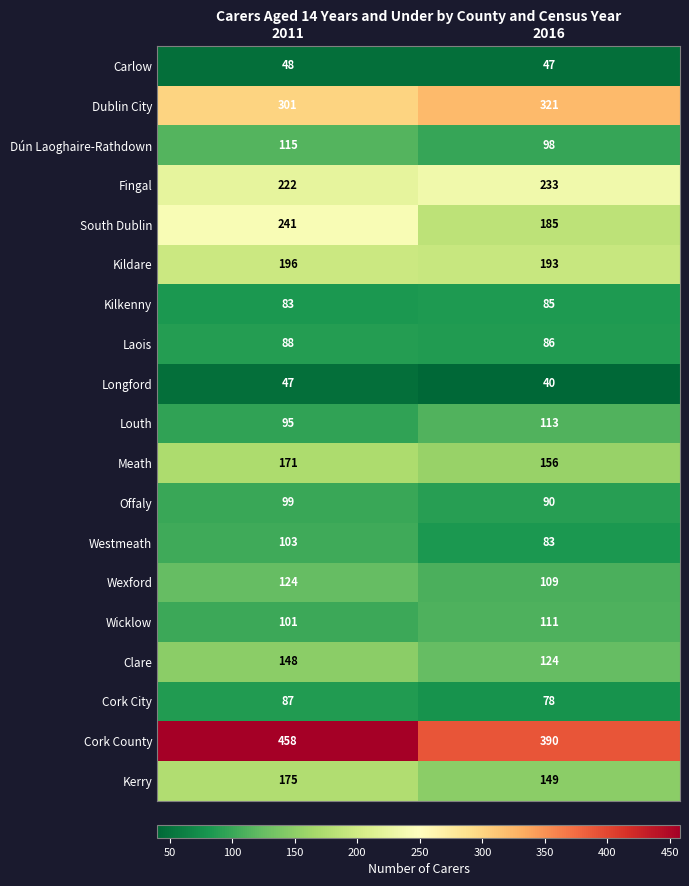

The value of Dún Laoghaire-Rathdown at 2016 is 175. True or false?

False